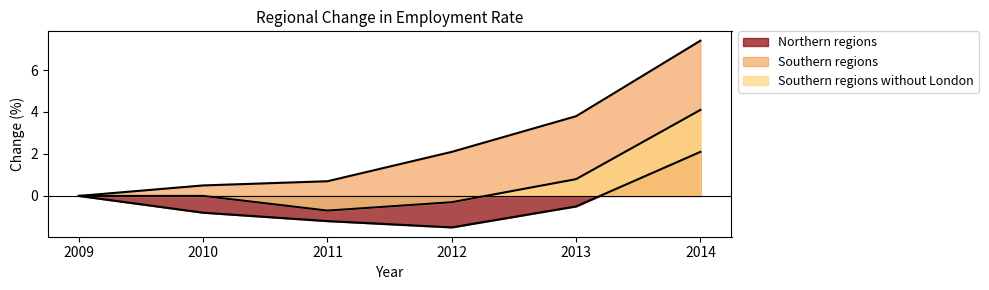

Reading left to right, transcribe all the data shown in this chart.

Northern regions: 0.0	-0.8	-1.2	-1.5	-0.5	2.1
Southern regions: 0.0	0.5	0.7	2.1	3.8	7.4
Southern regions without London: 0.0	0.0	-0.7	-0.3	0.8	4.1